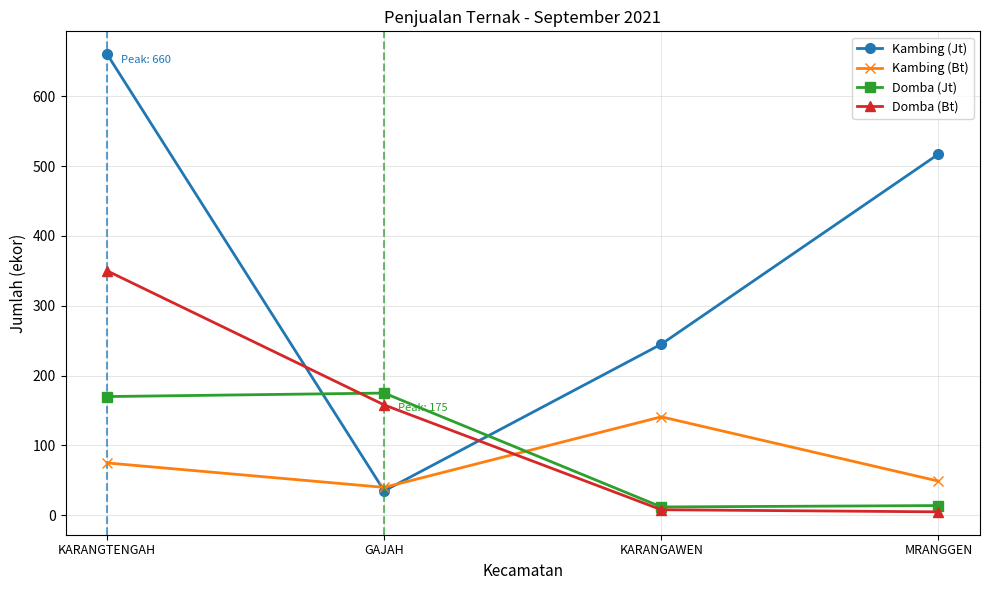

The Kambing (Bt) series shows 198 at KARANGAWEN. True or false?

False